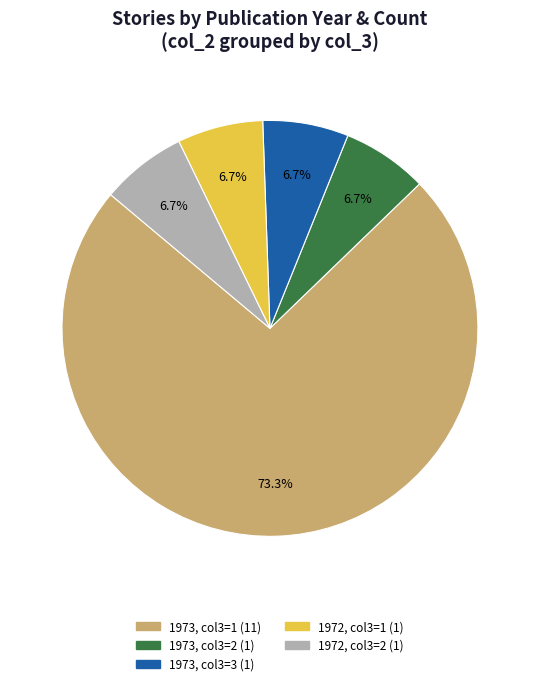

How many segments does this pie chart have?

5